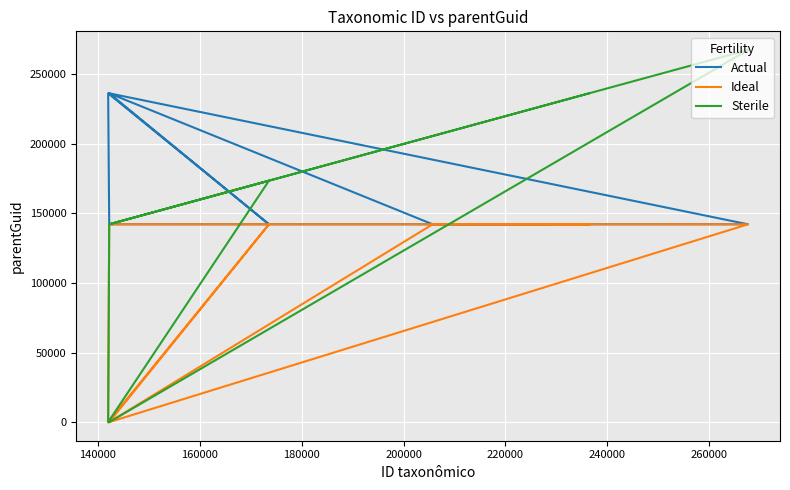

List the series in order of their overall mean, lowest first.

Ideal, Sterile, Actual